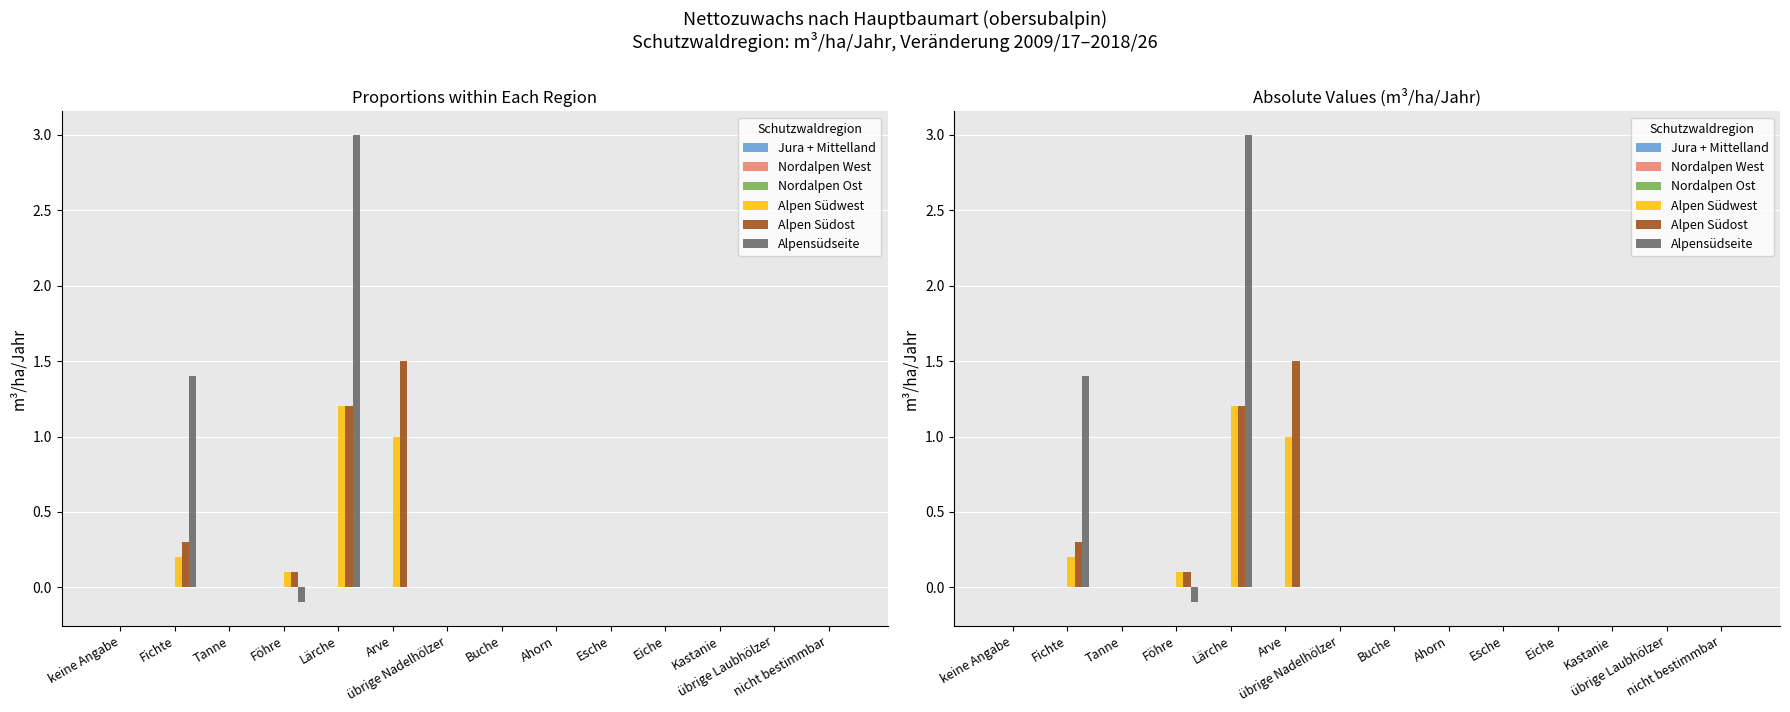

Is the value of Alpen Südwest at keine Angabe greater than the value of Alpensüdseite at übrige Laubhölzer?

No